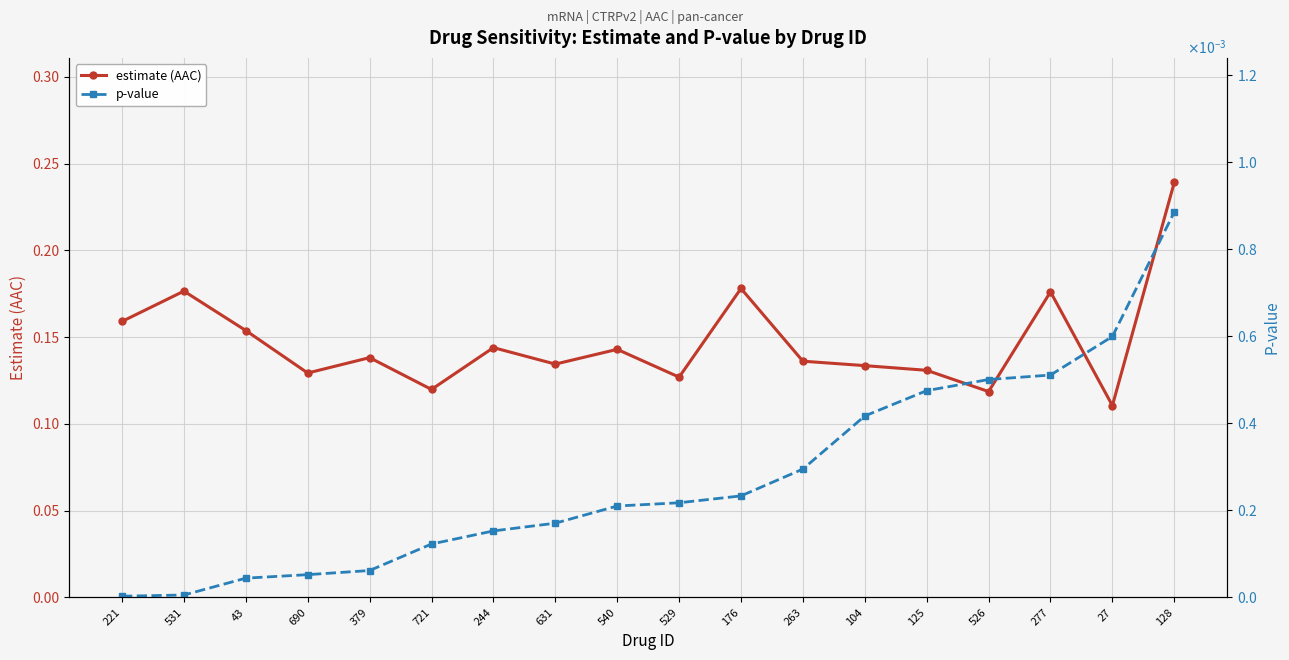

The estimate (AAC) series shows 0.1 at 263. True or false?

True